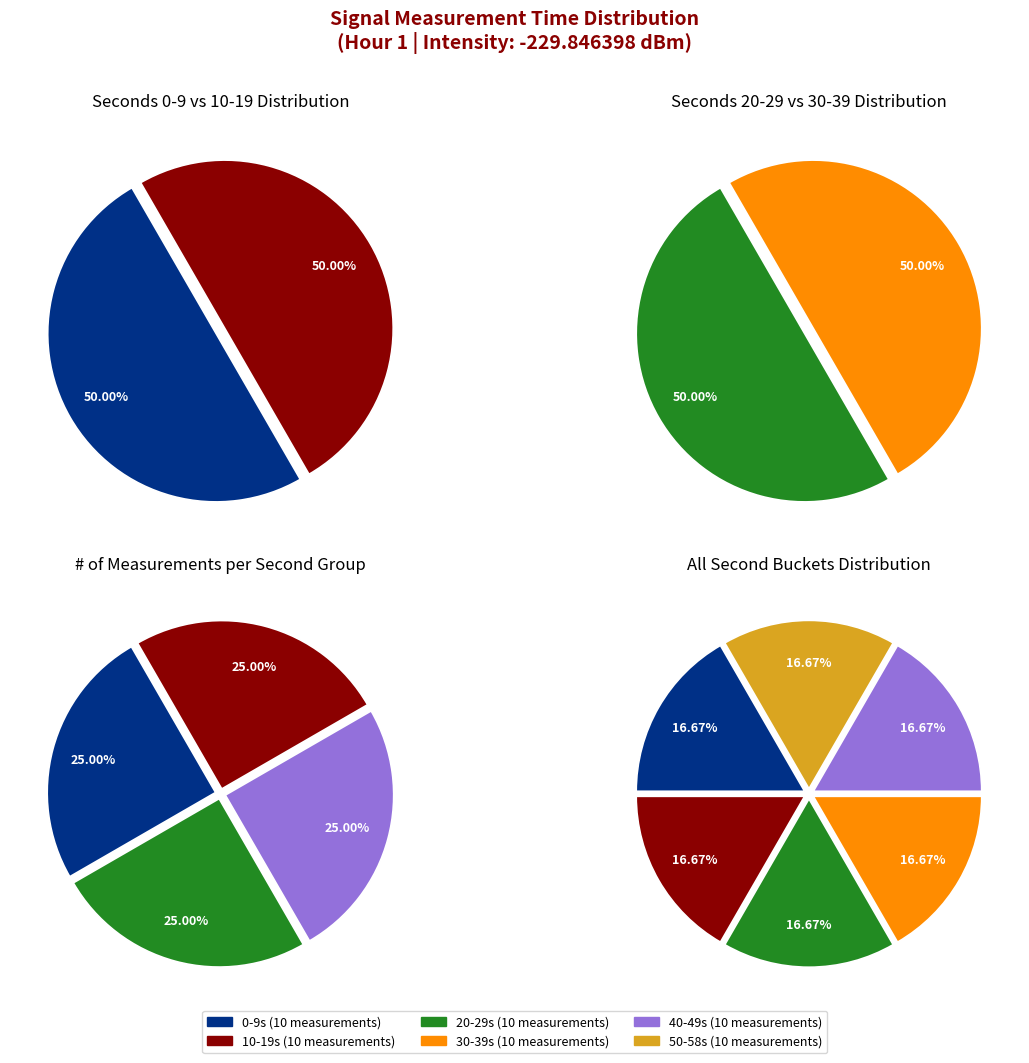

Which has a higher value, 8 or 0?

8